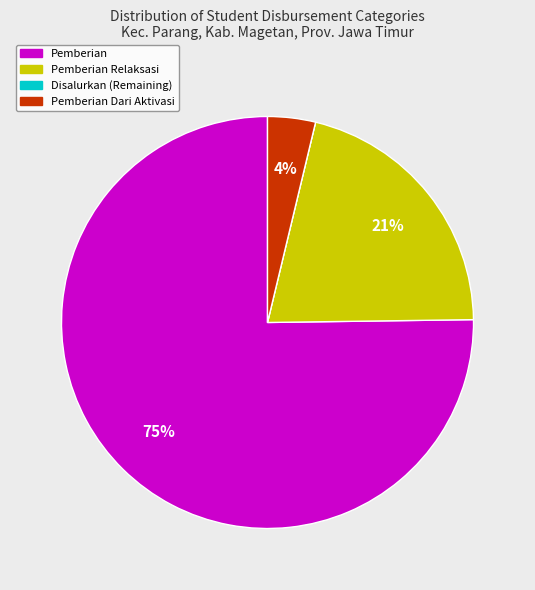

To the nearest percent, what is the difference between the largest and smallest slice percentages?

75%